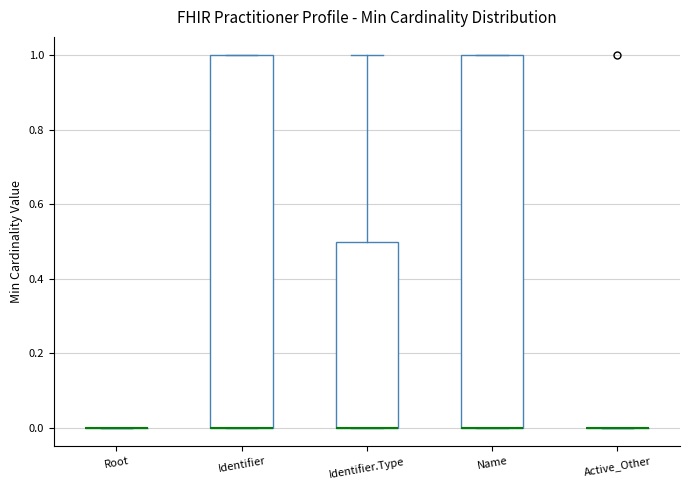

Reading left to right, read every box against the y-axis: the position of its median line, the range the box covers, and the ends of its whiskers. The values are not printed on the chart, so give them approximately, as read against the axis.

Root: box collapsed to a line at 0.0, whiskers 0.0 to 0.0
Identifier: median 0.0 (drawn on the box's lower edge), box 0.0 to 1.0, whiskers 0.0 to 1.0
Identifier.Type: median 0.0 (drawn on the box's lower edge), box 0.0 to 0.5, whiskers 0.0 to 1.0
Name: median 0.0 (drawn on the box's lower edge), box 0.0 to 1.0, whiskers 0.0 to 1.0
Active_Other: box collapsed to a line at 0.0, whiskers 0.0 to 0.0